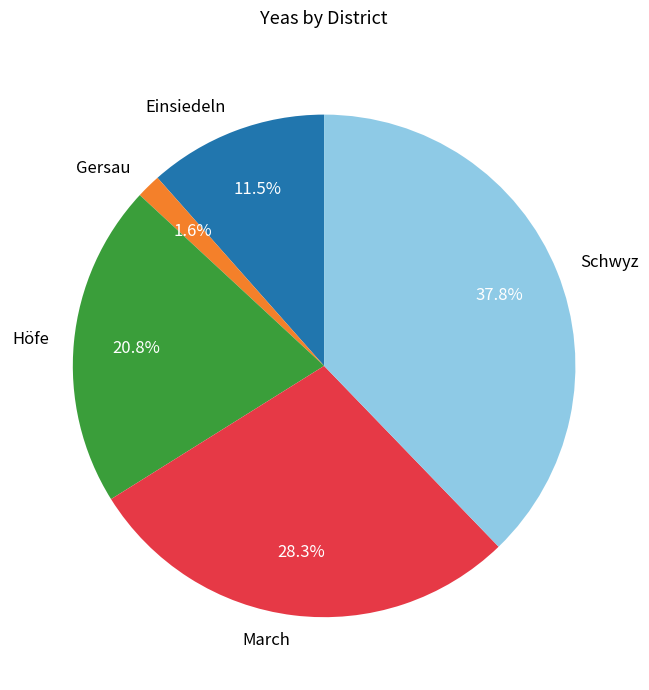

How much of the chart is everything except Höfe?

79.2%